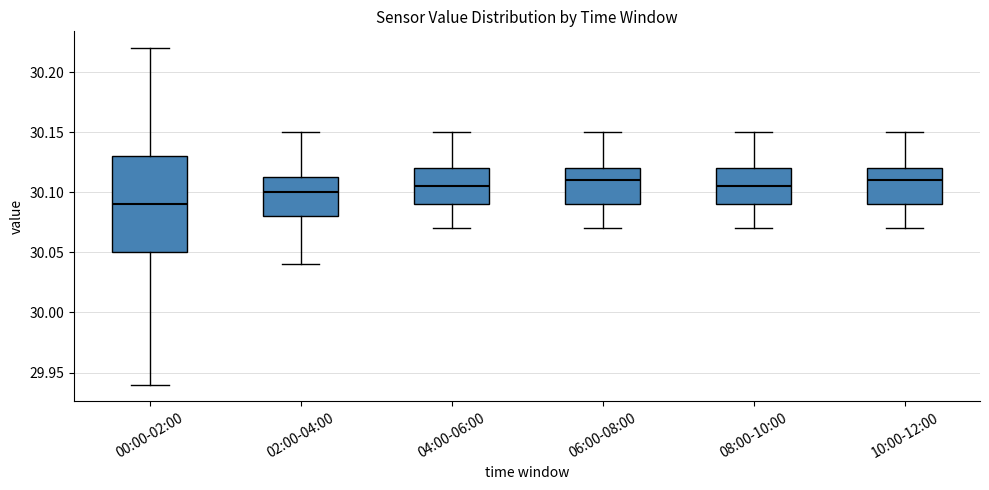

Reading left to right, read every box against the y-axis: the position of its median line, the range the box covers, and the ends of its whiskers. The values are not printed on the chart, so give them approximately, as read against the axis.

00:00-02:00: median 30.090, box 30.050 to 30.130, whiskers 29.940 to 30.220
02:00-04:00: median 30.100, box 30.080 to 30.115, whiskers 30.040 to 30.150
04:00-06:00: median 30.105, box 30.090 to 30.120, whiskers 30.070 to 30.150
06:00-08:00: median 30.110, box 30.090 to 30.120, whiskers 30.070 to 30.150
08:00-10:00: median 30.105, box 30.090 to 30.120, whiskers 30.070 to 30.150
10:00-12:00: median 30.110, box 30.090 to 30.120, whiskers 30.070 to 30.150